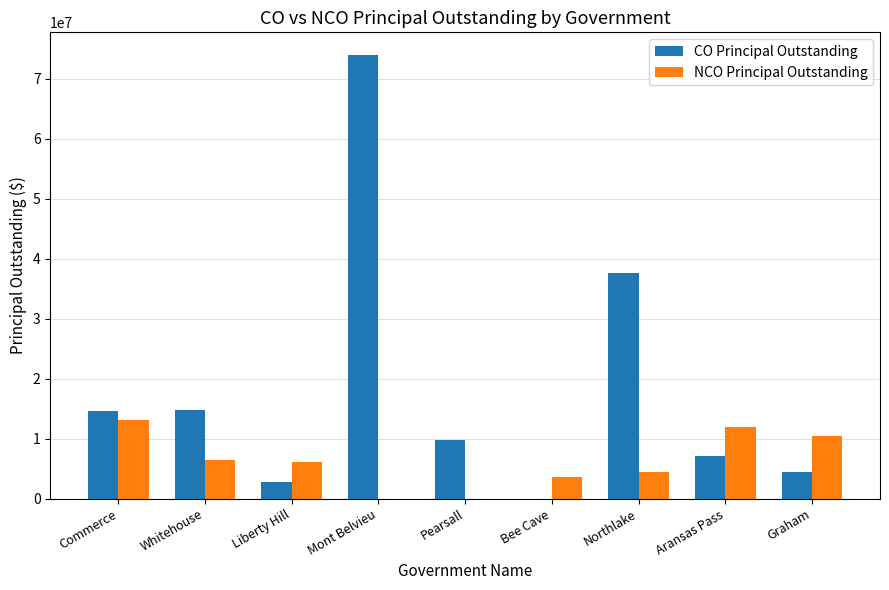

Which label corresponds to the largest value in the chart?

Mont Belvieu